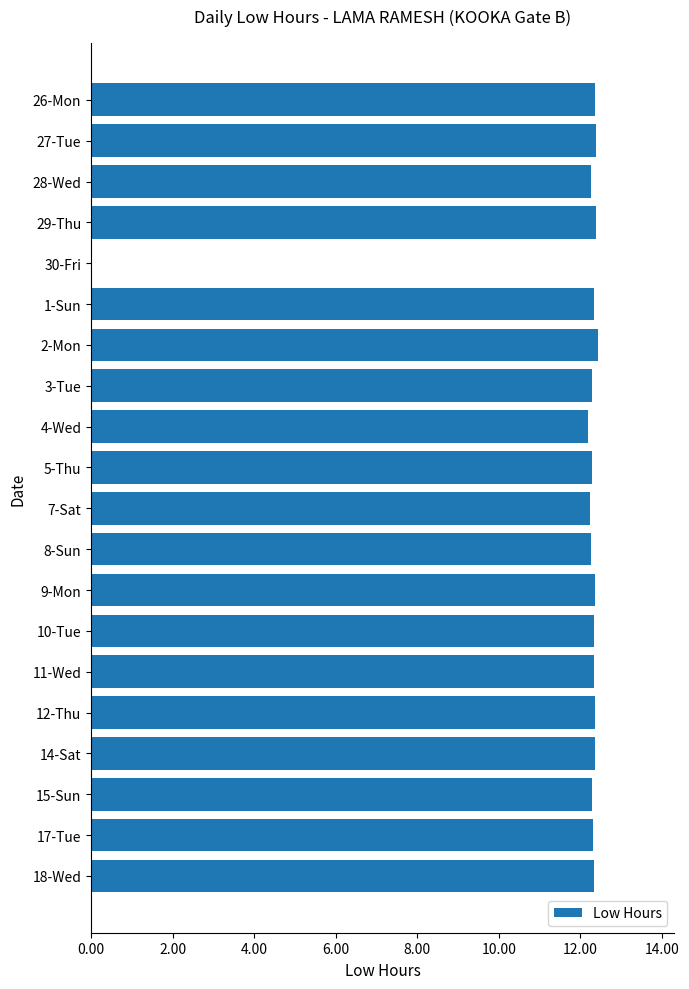

Does the chart contain stacked bars?

No